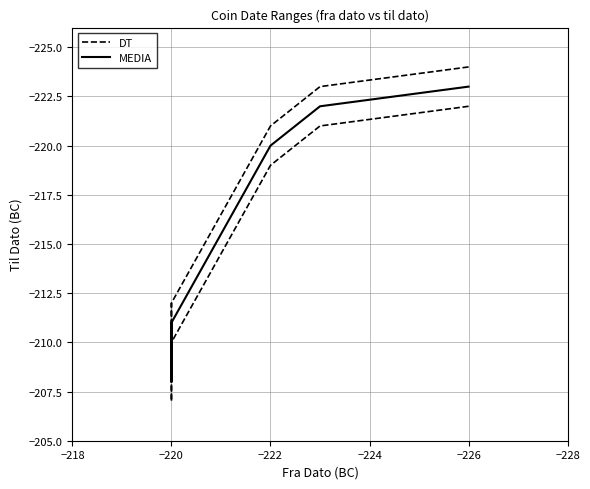

What is the average value of the MEDIA series?

-215